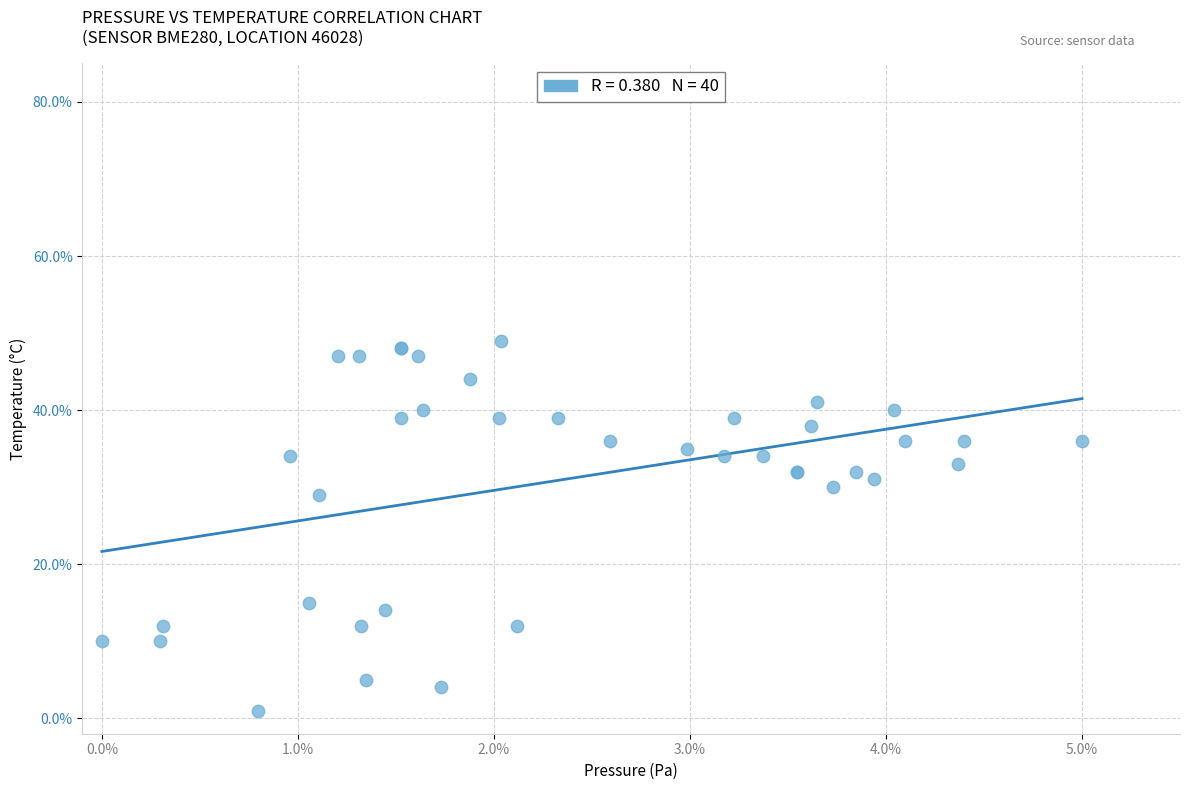

What Y value in the scatter plot is closest to 25?

29.0